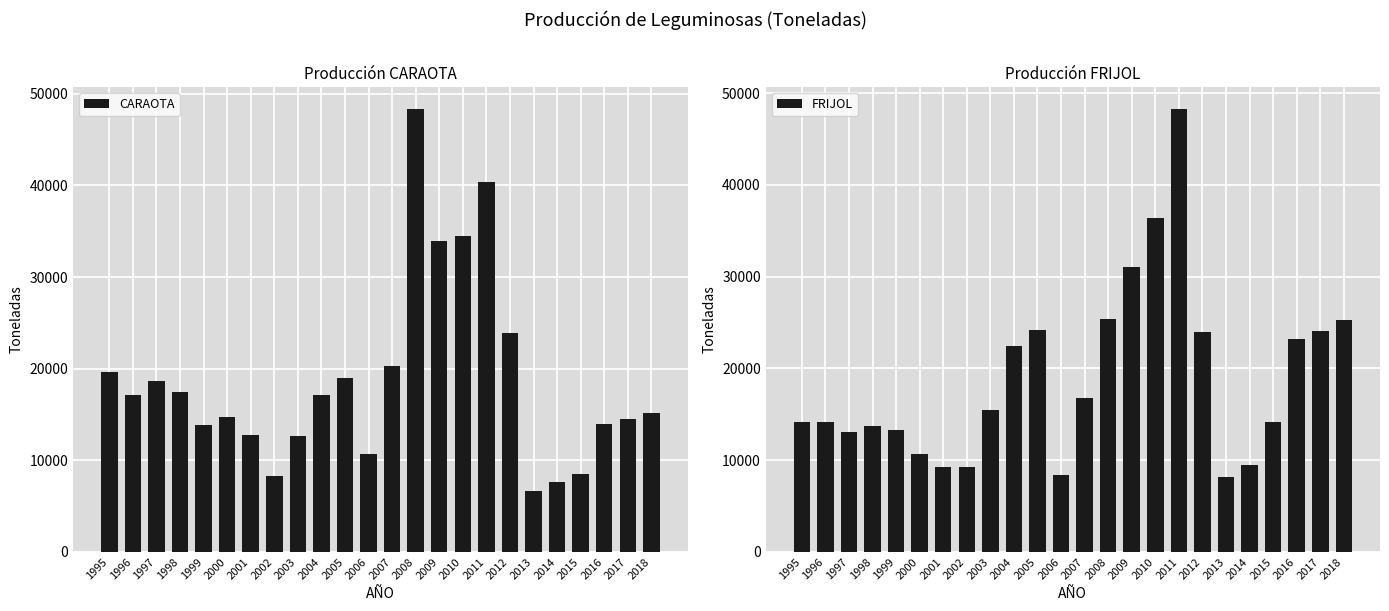

Count the number of data series in this chart.

2